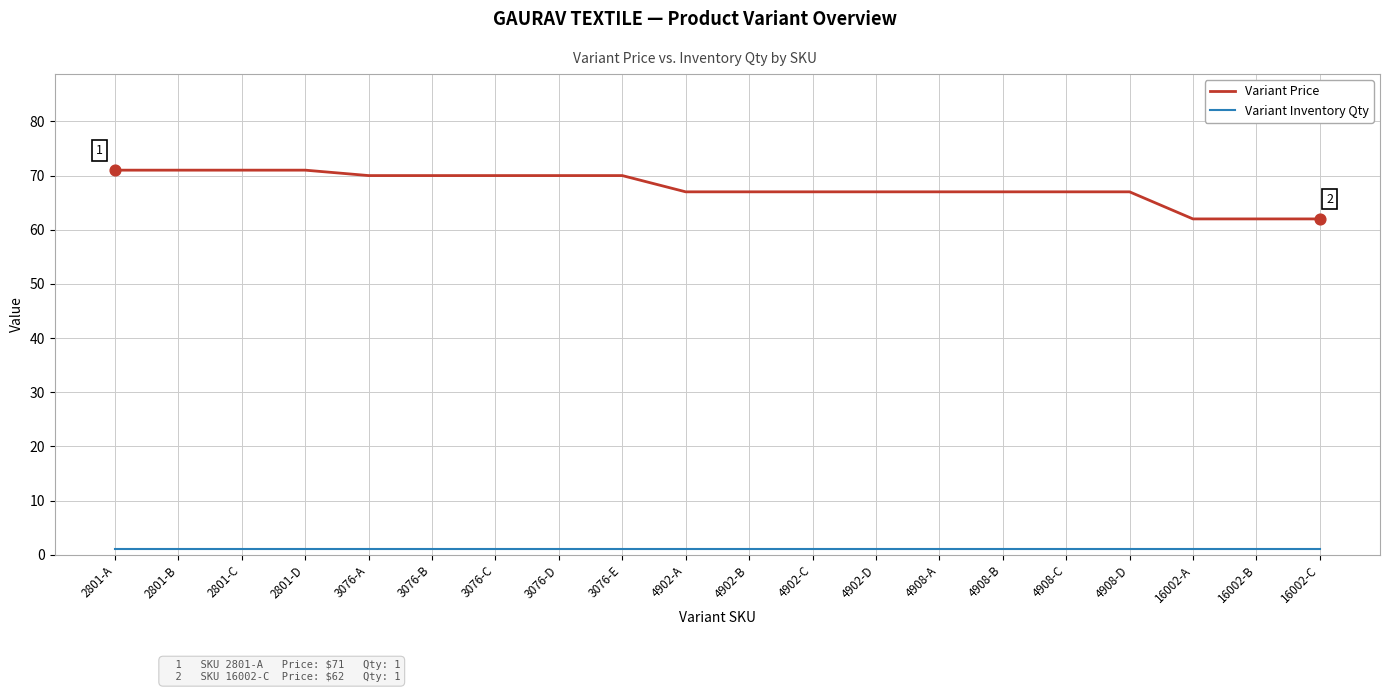

What is the total value across all series at 4908-B?

68